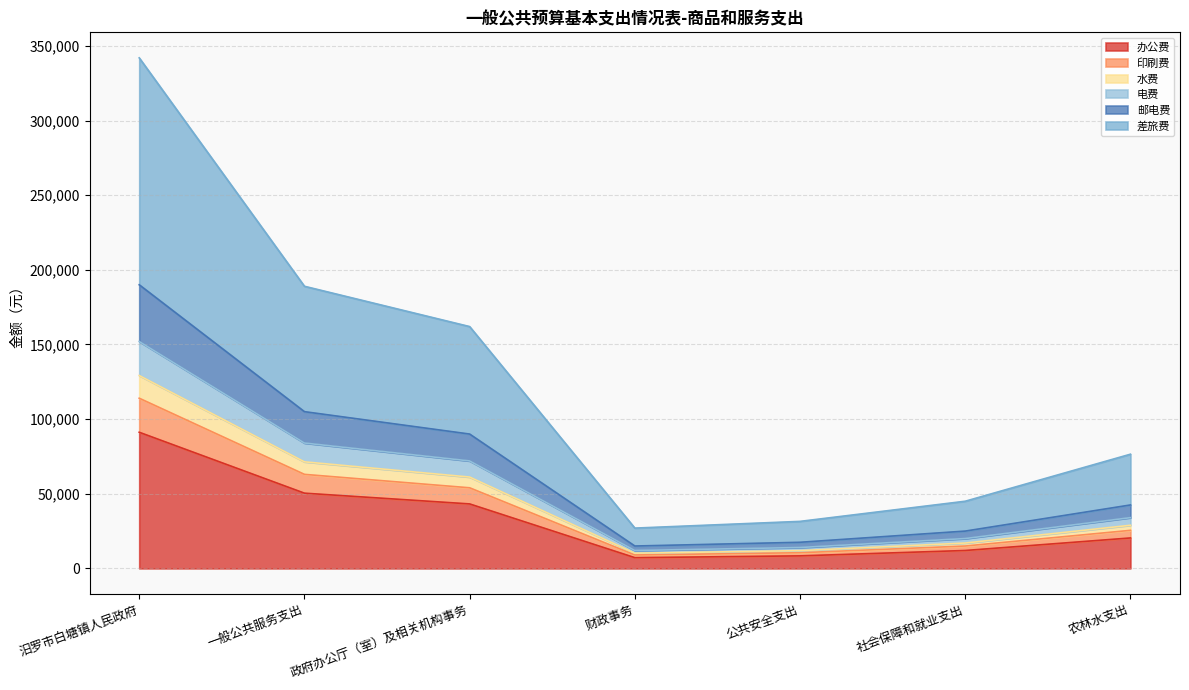

Does the chart display data point markers on the line(s)?

No